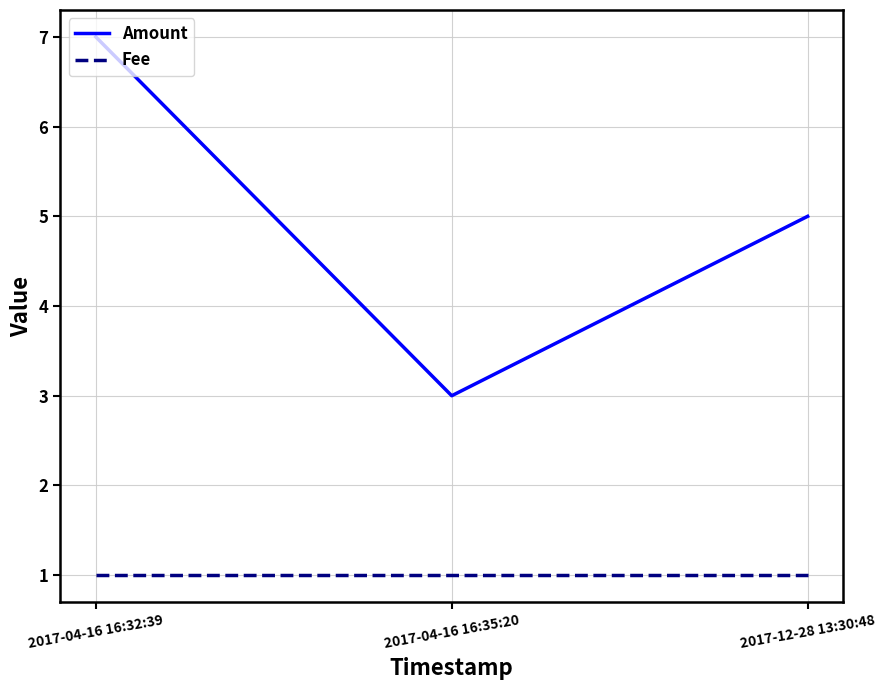

What is the maximum value for Amount?

7